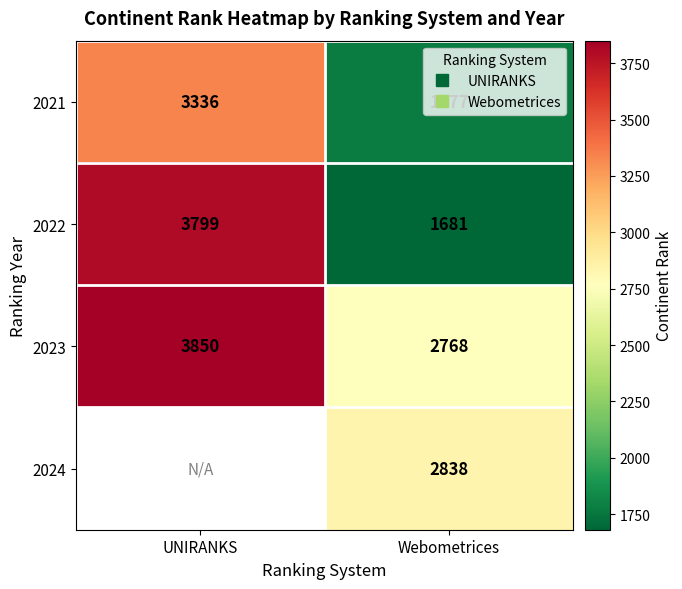

At Webometrices, list the series in order from smallest to largest.

2022, 2021, 2023, 2024